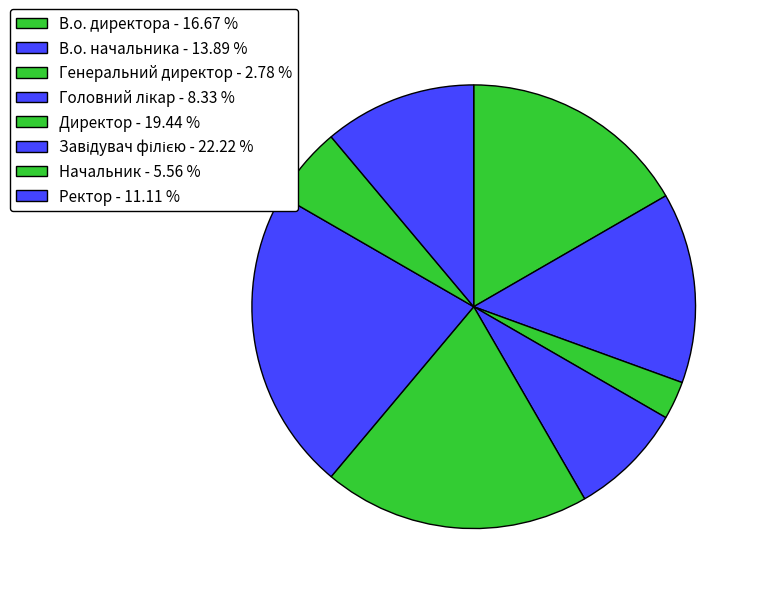

To the nearest percent, what percentage of the pie is Ректор?

11%